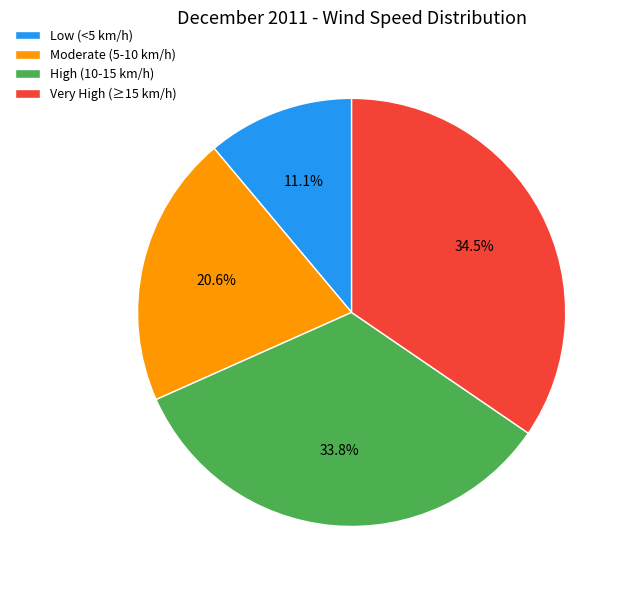

Between High (10-15 km/h) and Very High (≥15 km/h), which is larger?

Very High (≥15 km/h)